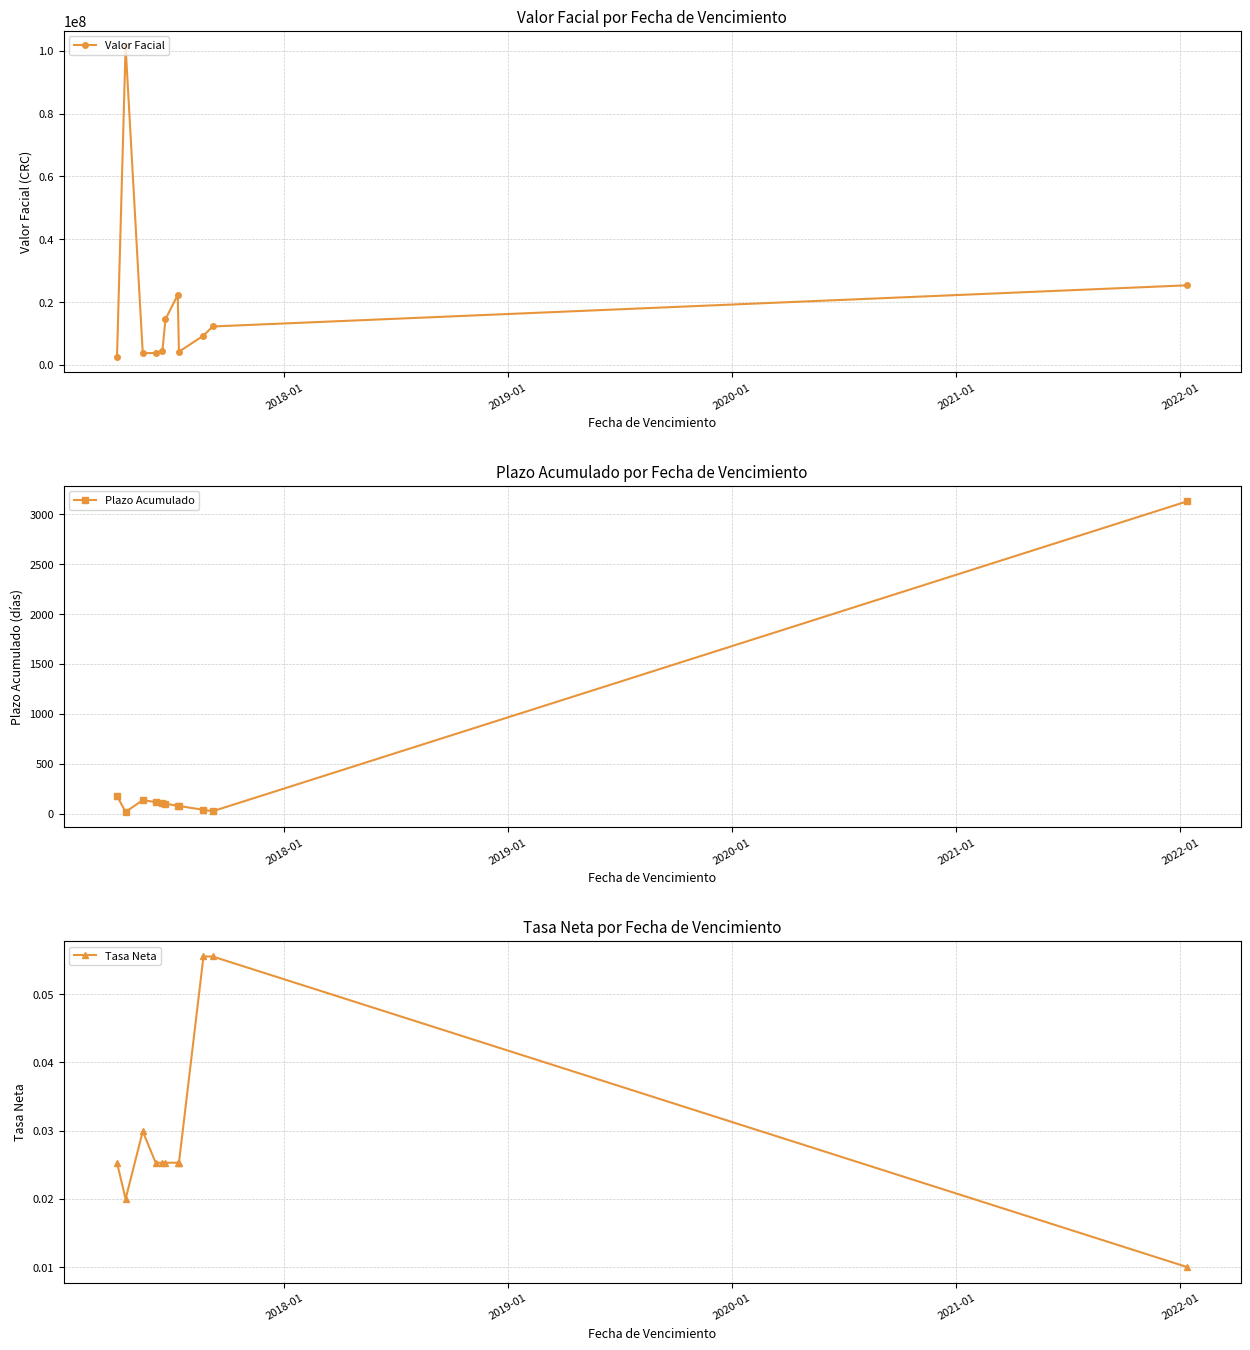

True or false: Valor Facial has more than 1 points higher than both neighbors.

True